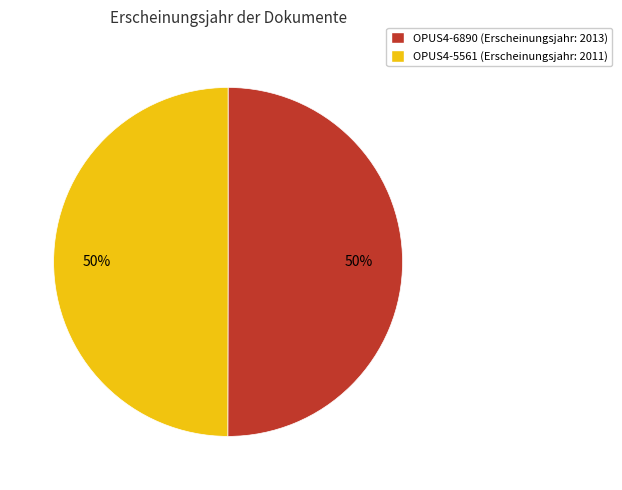

What is the ratio of the value at OPUS4-5561 to the value at OPUS4-6890?

1.0